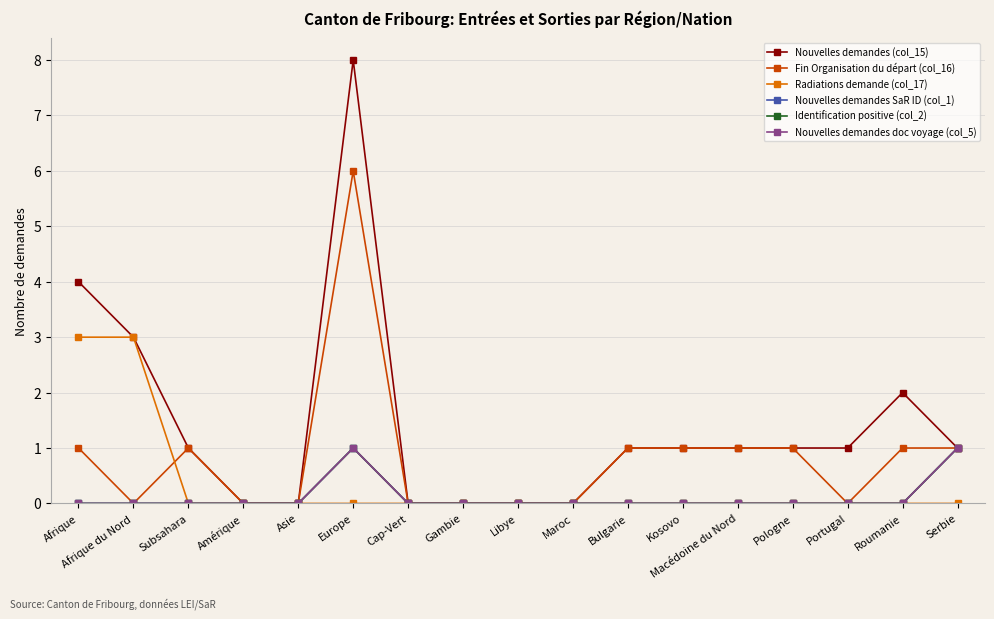

True or false: Nouvelles demandes SaR ID (col_1) and Nouvelles demandes (col_15) intersect in this chart.

False